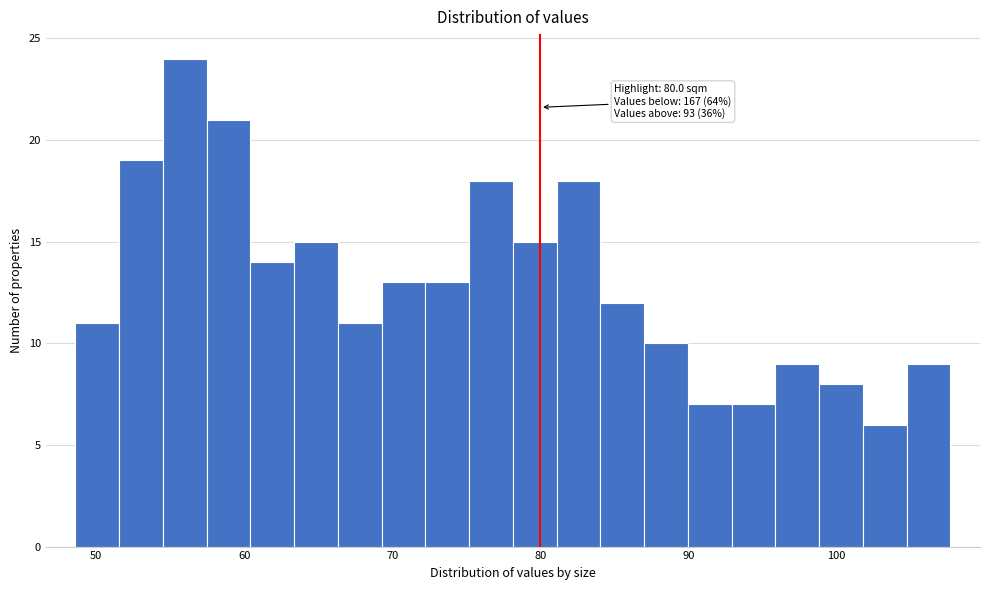

Around what value on the x-axis is the tallest bar? Give the approximate position of its centre, as read against the axis.

56